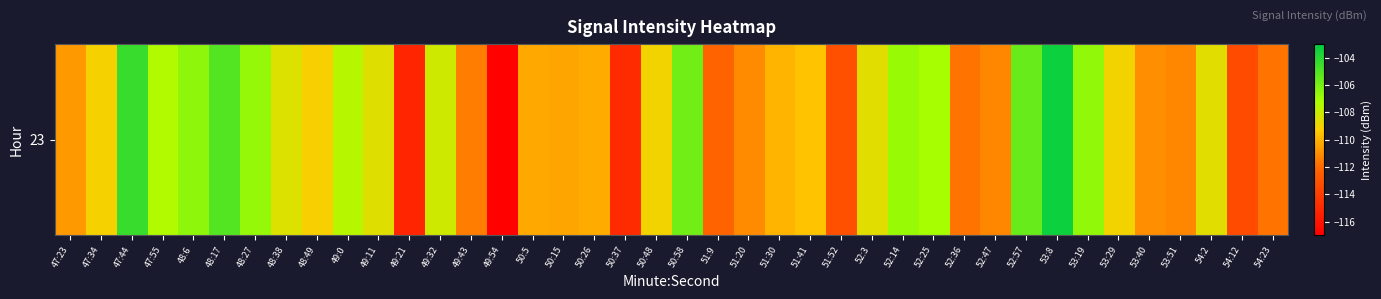

What is the sum of the values at 49:54 and 47:55?

-224.3